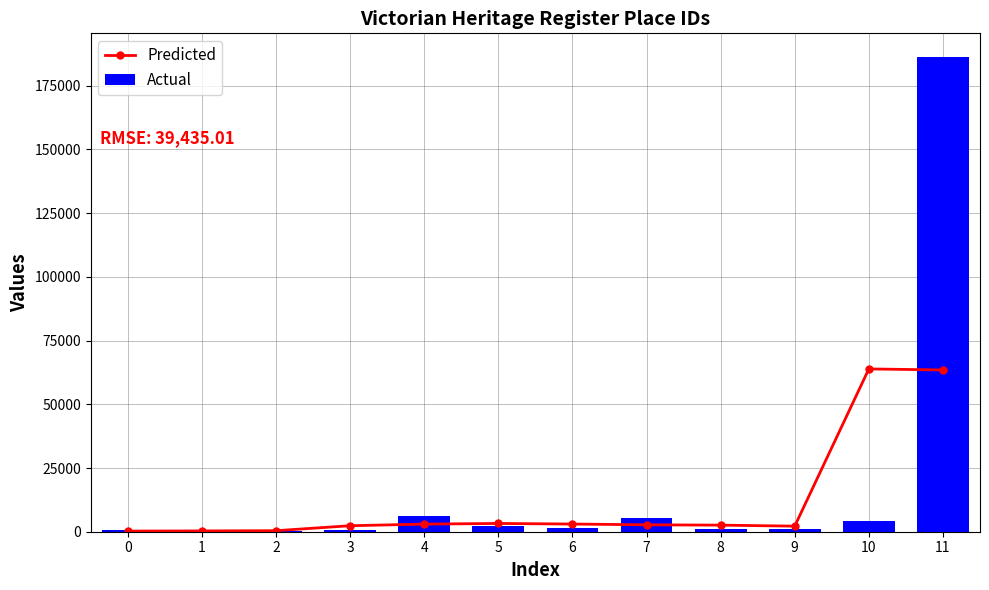

True or false: Predicted has a value of 1706.8 at 8.

False